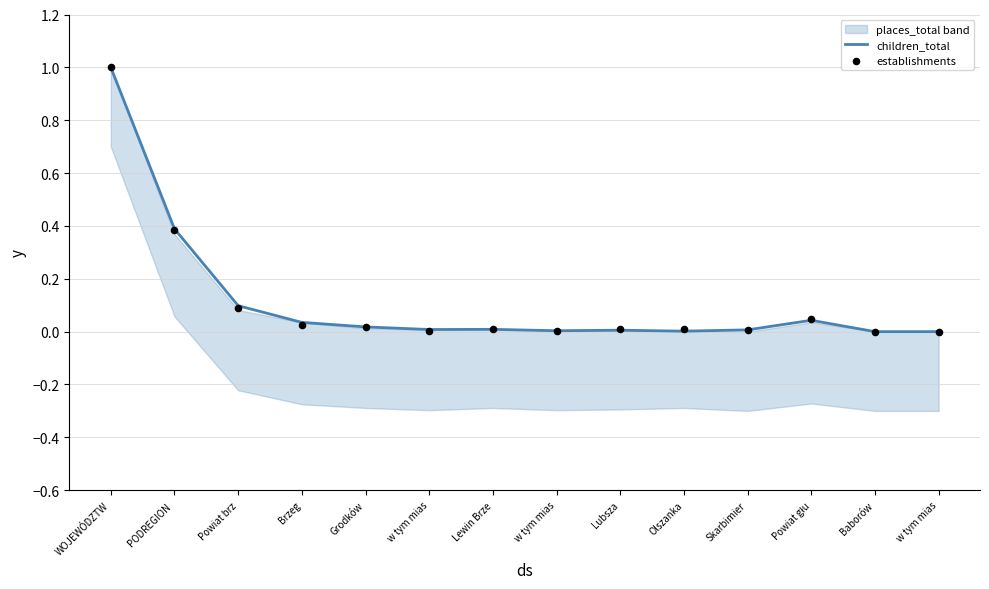

Which series has the largest Y range (max minus min)?

children_total